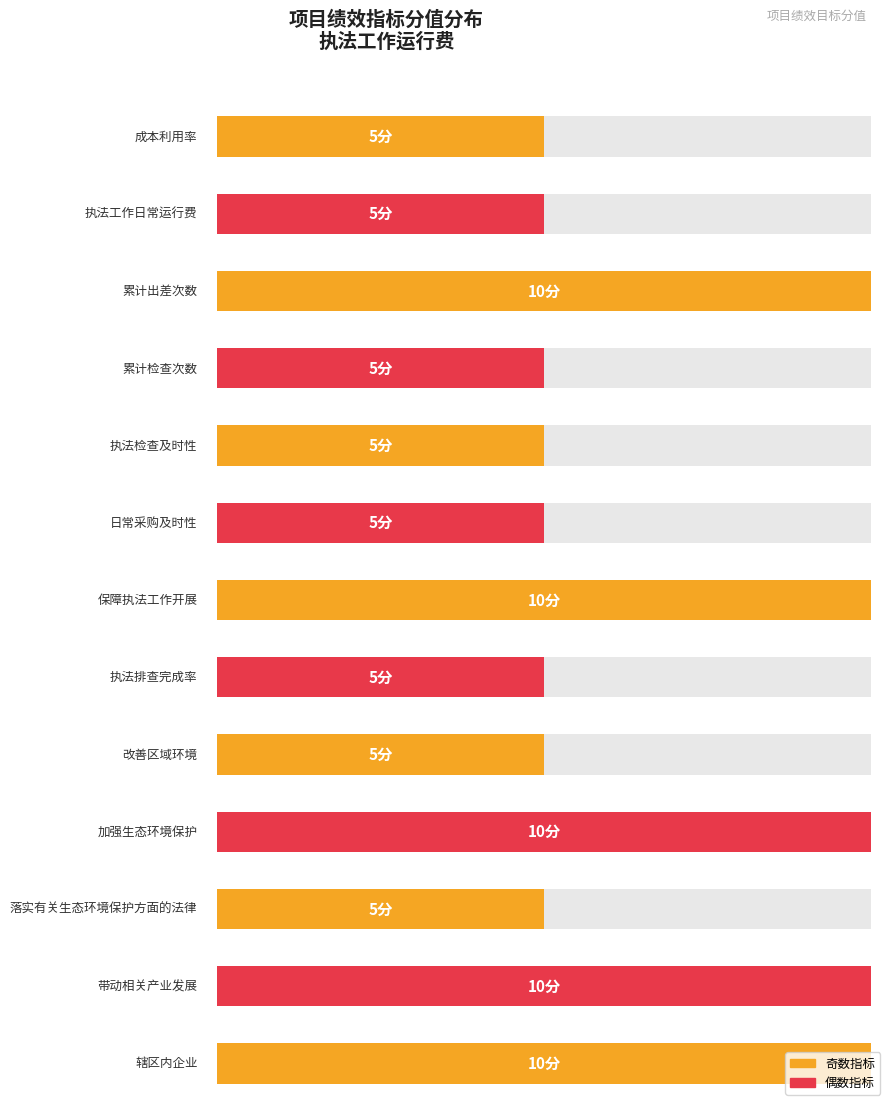

Count the number of categories in the chart.

13